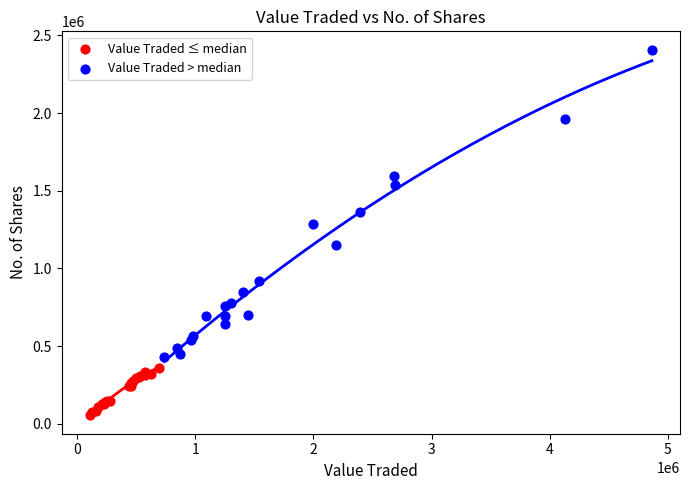

Which series reaches the minimum Y coordinate?

Value Traded ≤ median